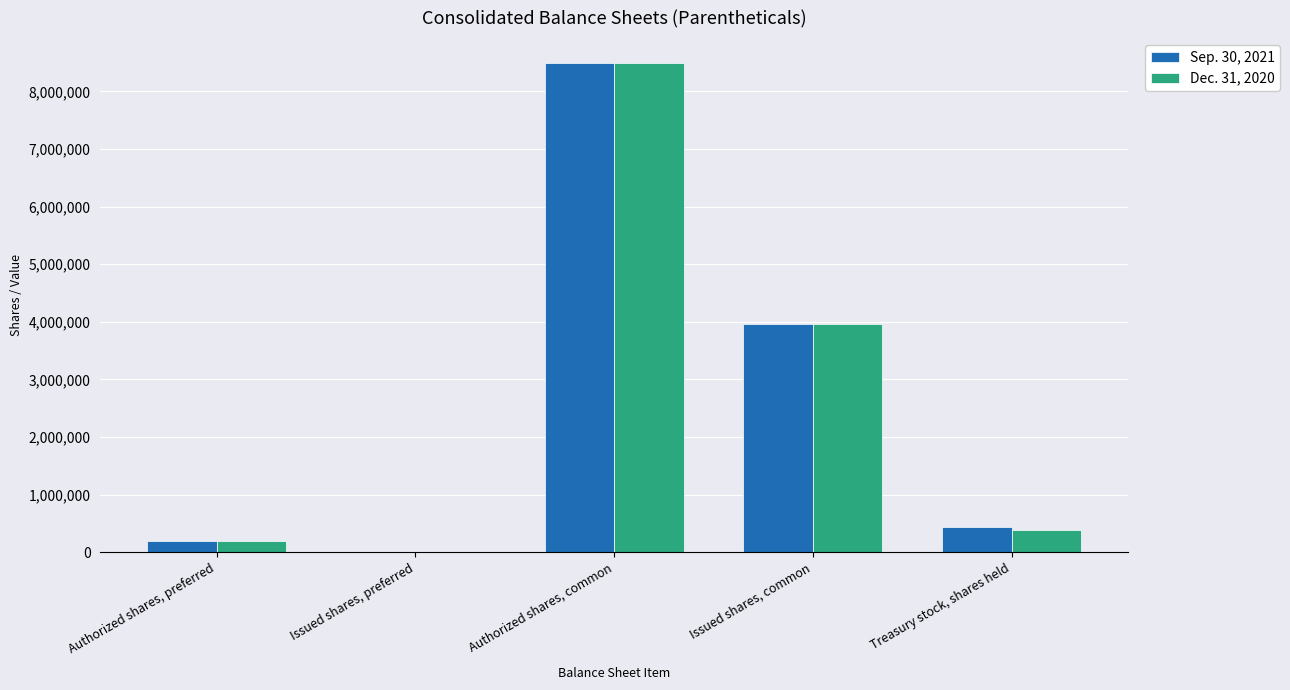

At which category is the sum across all series the highest?

Authorized shares, common